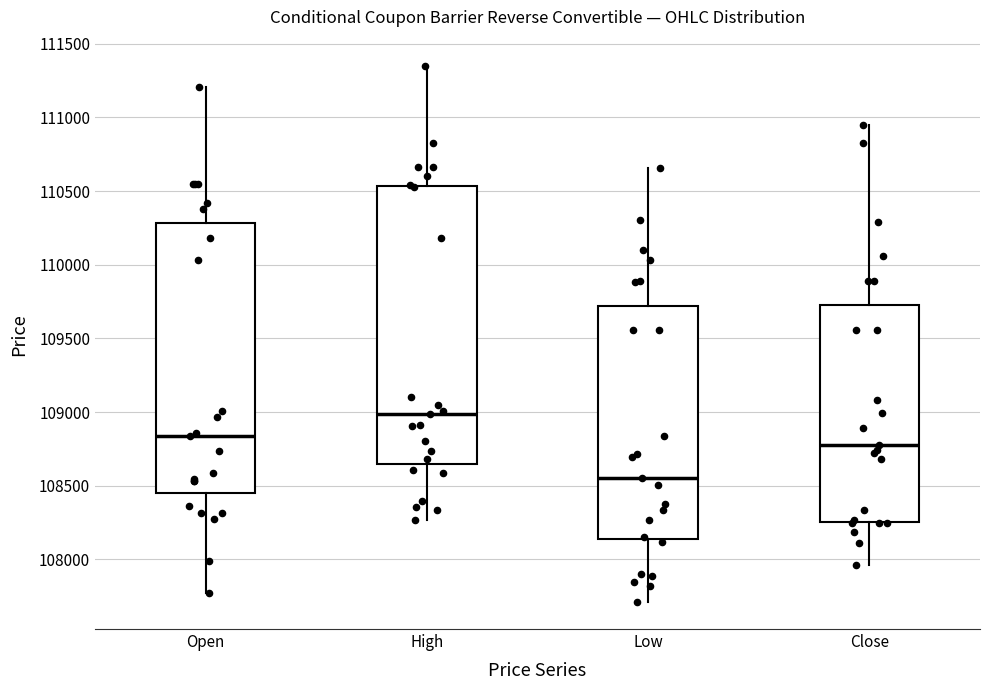

Reading left to right, read every box against the y-axis: the position of its median line, the range the box covers, and the ends of its whiskers. The values are not printed on the chart, so give them approximately, as read against the axis.

Open: median 108850, box 108450 to 110300, whiskers 107750 to 111200
High: median 109000, box 108650 to 110550, whiskers 108250 to 111350
Low: median 108550, box 108150 to 109700, whiskers 107700 to 110650
Close: median 108800, box 108250 to 109750, whiskers 107950 to 110950